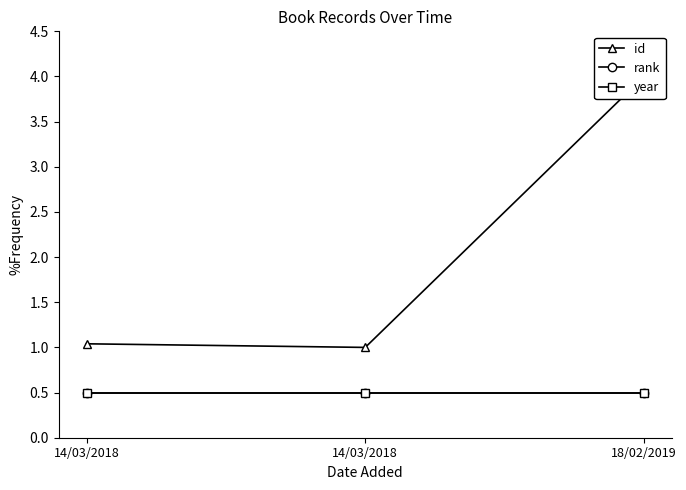

What value does the year series have at 14/03/2018?

0.5